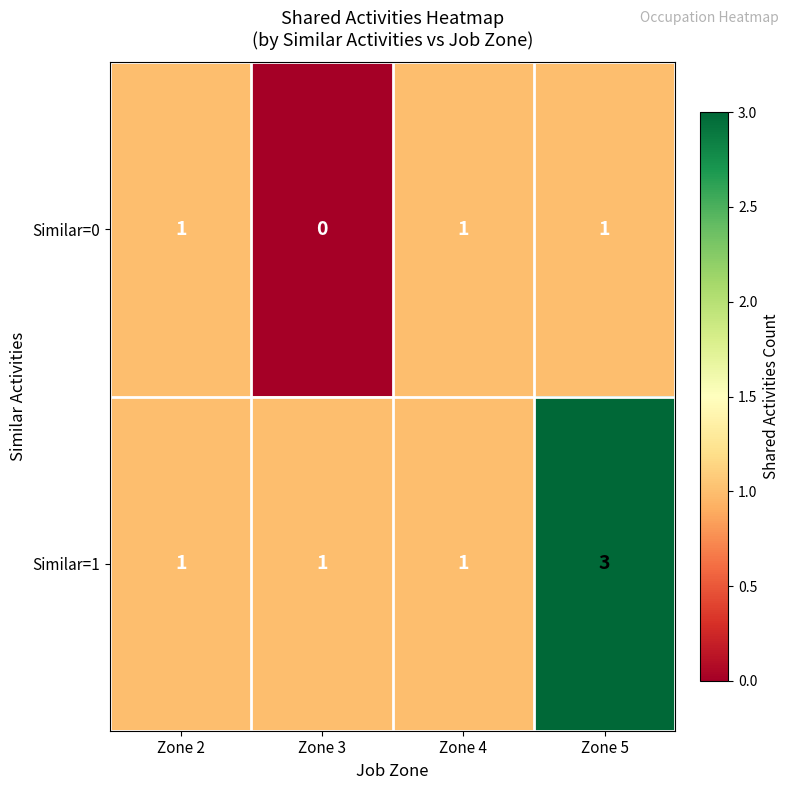

The Similar=1 series shows 4 at Zone 5. True or false?

False